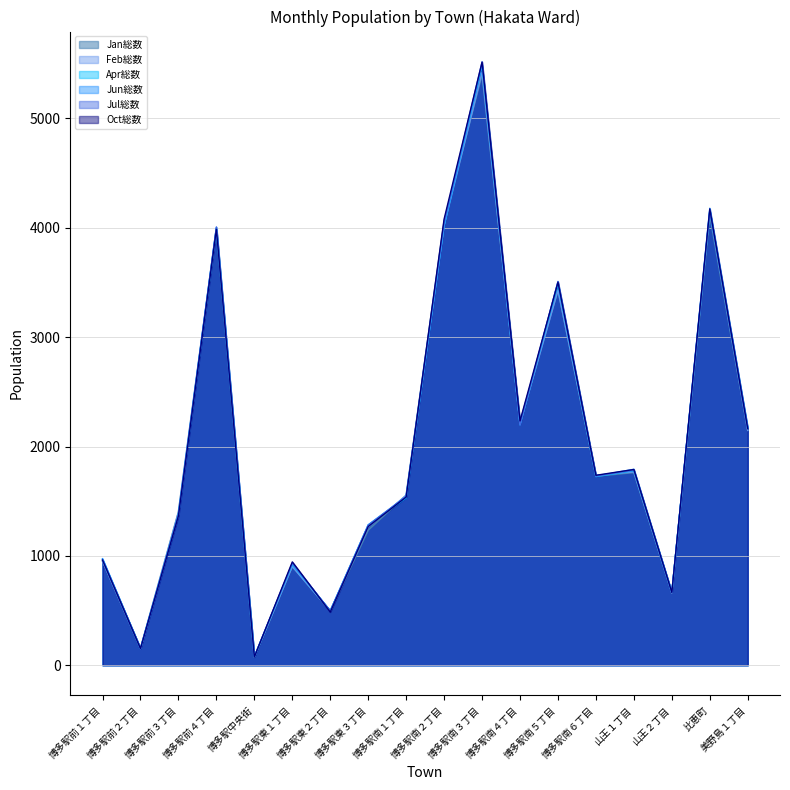

What is the sum of the Jul総数 values at 博多駅東３丁目 and 博多駅東１丁目?

2213